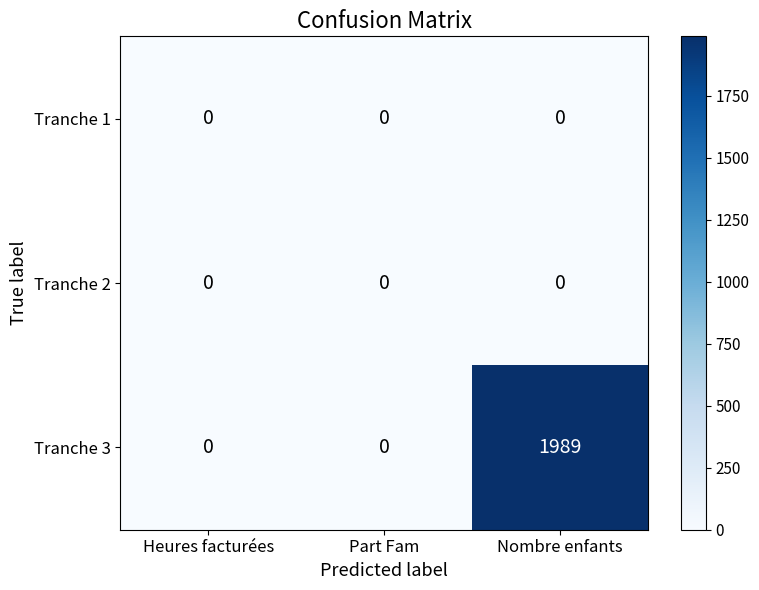

Which series changed the most between Heures facturées and Nombre enfants?

Tranche 3